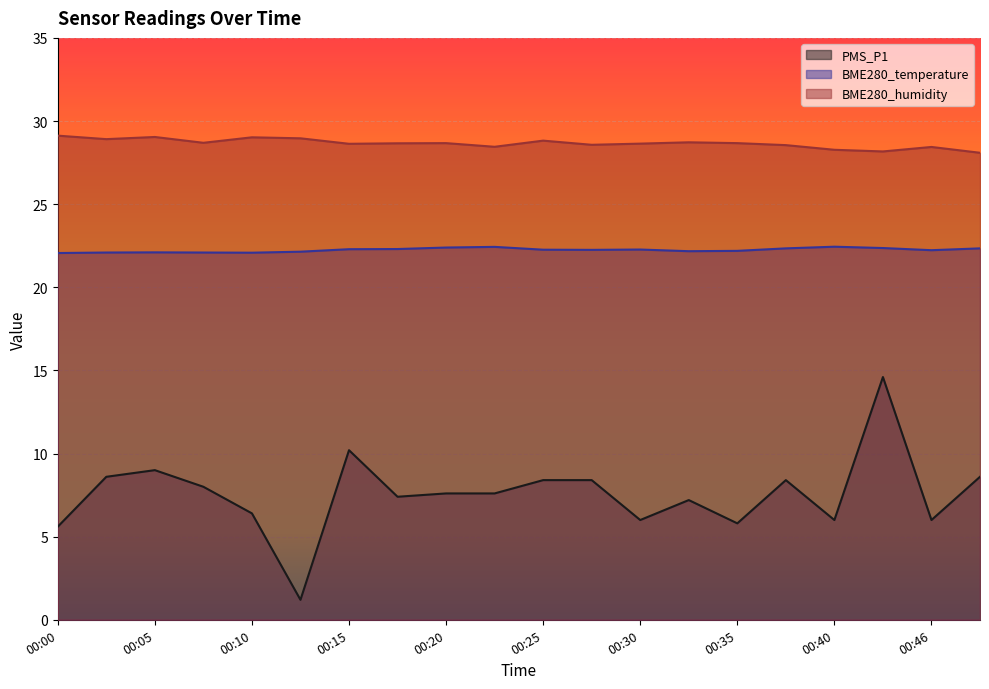

How many lines are shown in the chart?

3